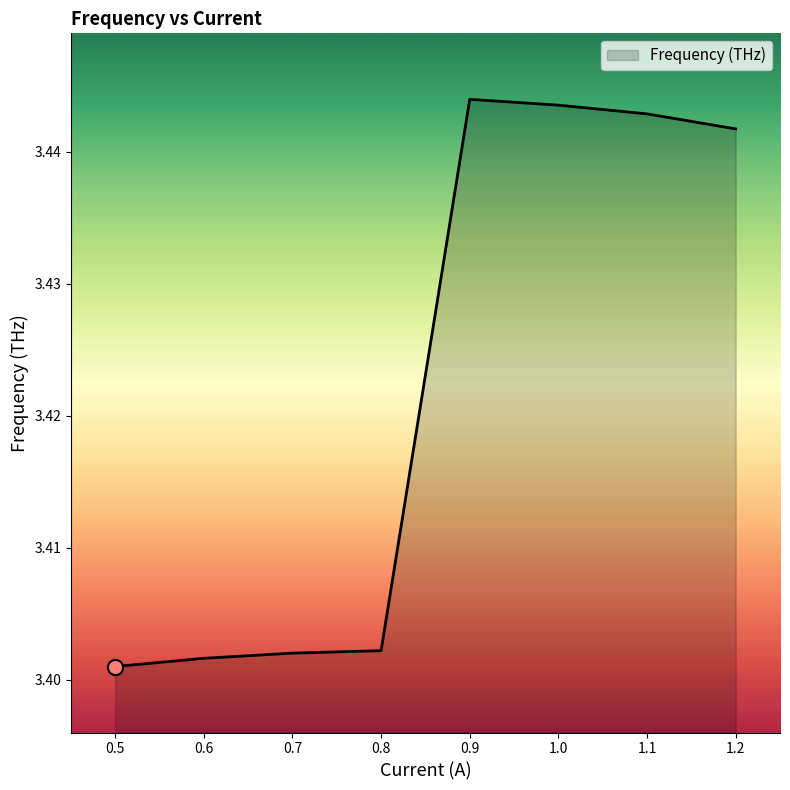

What is the ratio of the value at 0.8 to the value at 0.9?

1.0